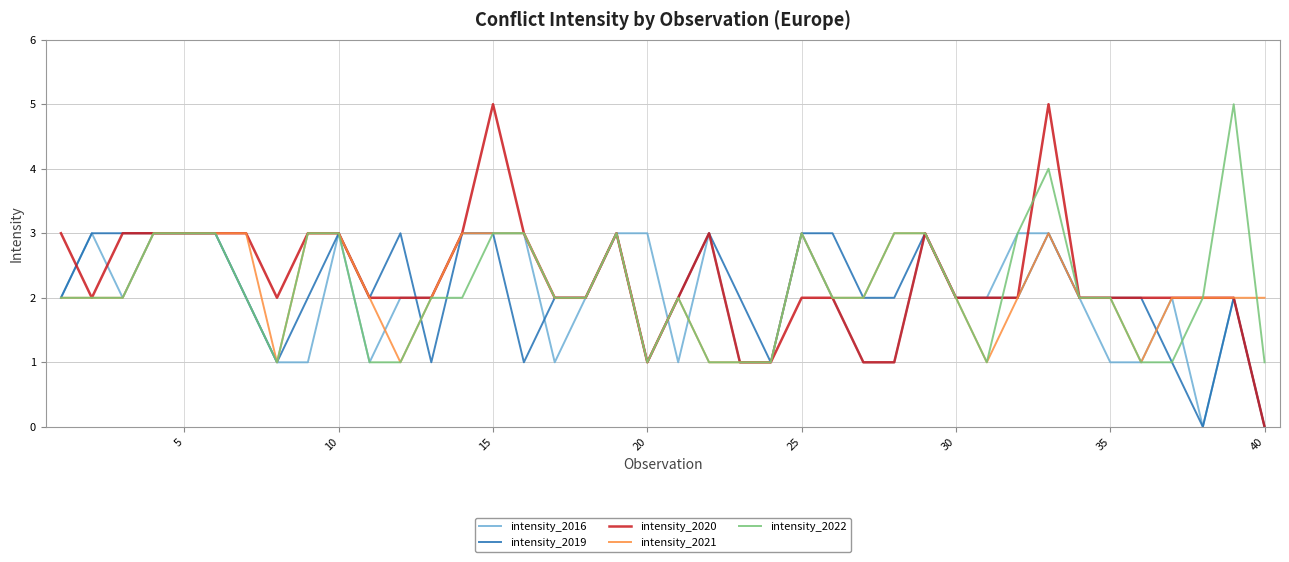

Which series has the largest range (max minus min)?

intensity_2020